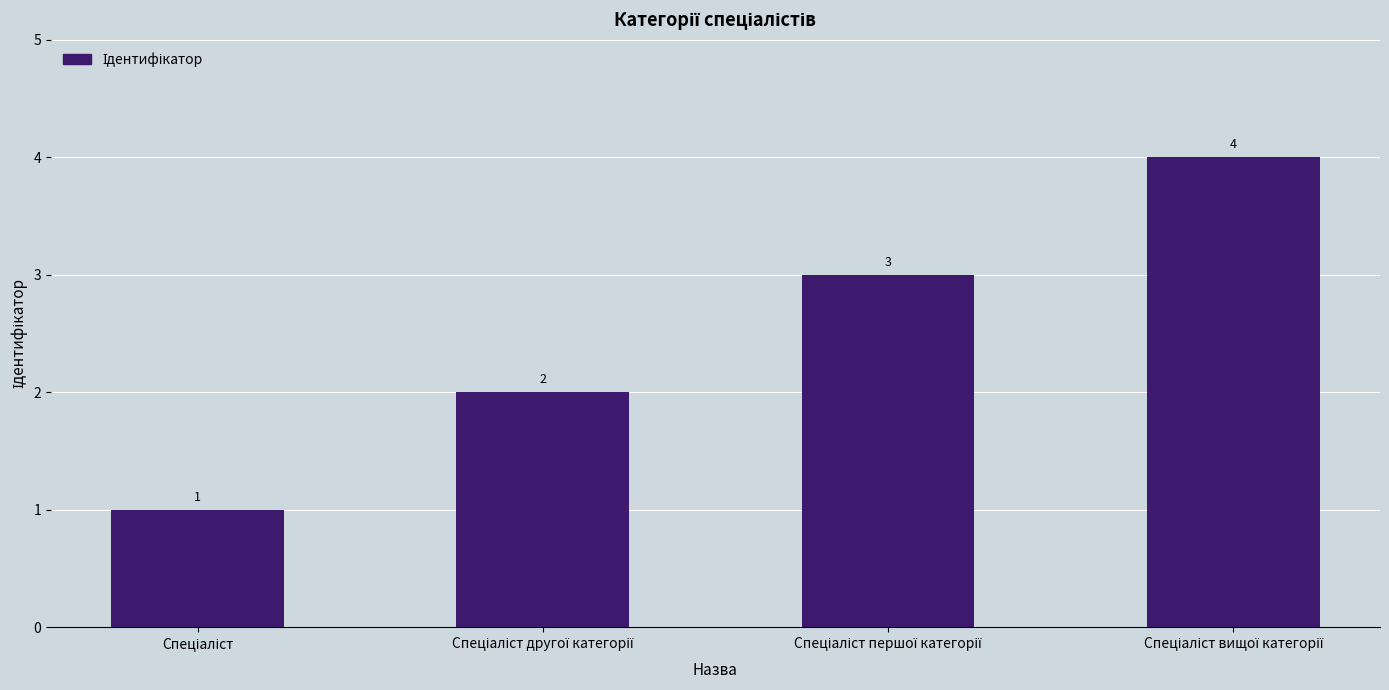

Count the number of categories in the chart.

4